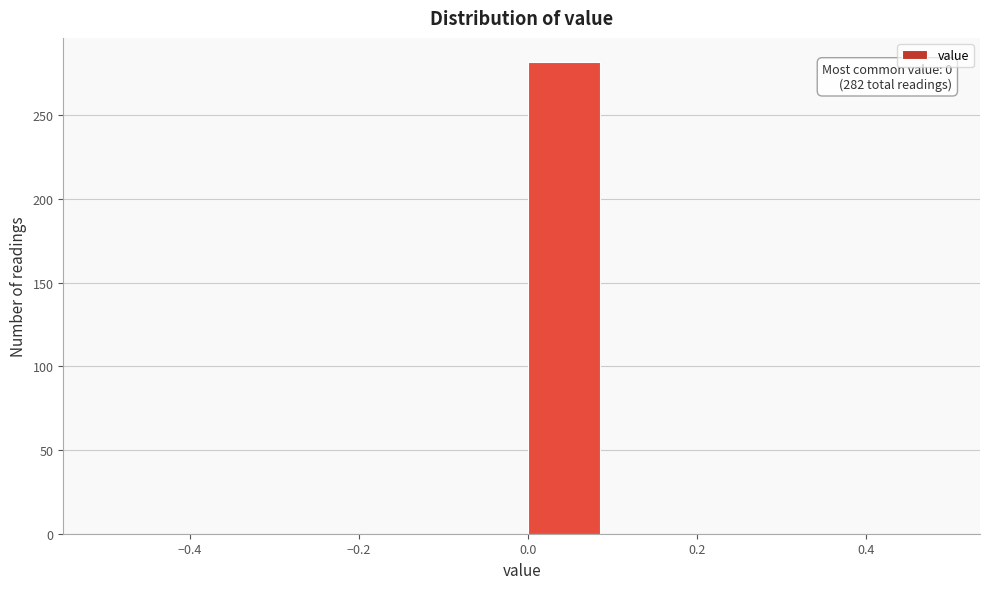

Over which range of the x-axis is the bar tallest?

0.0 to 0.1